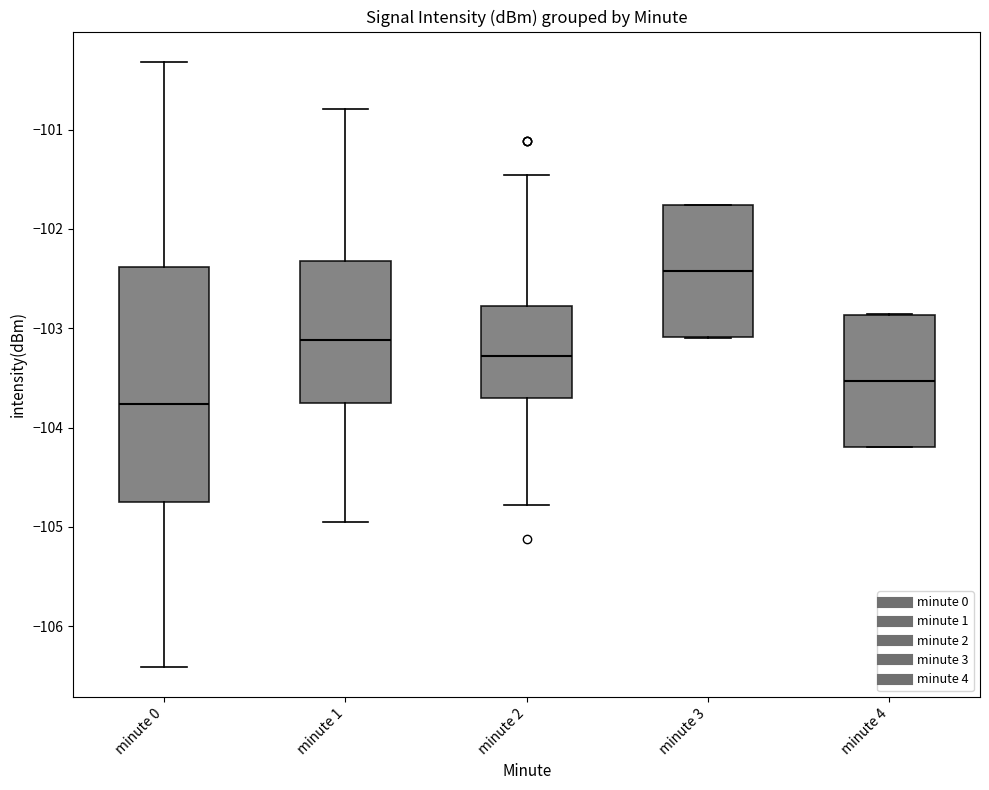

Where does the median line of the box for minute 2 sit on the y-axis? The values are not printed on the chart, so give them approximately, as read against the axis.

-103.3